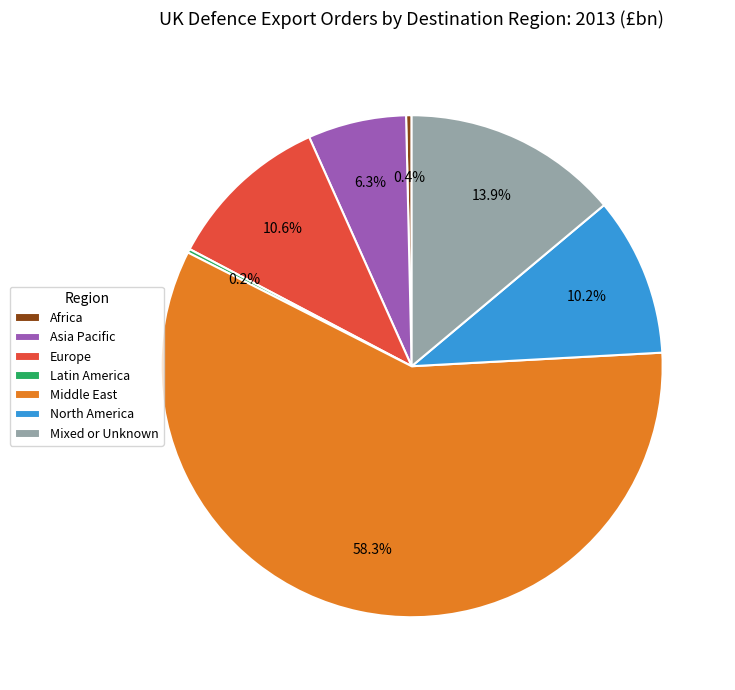

Which category has the biggest portion of the pie?

Middle East